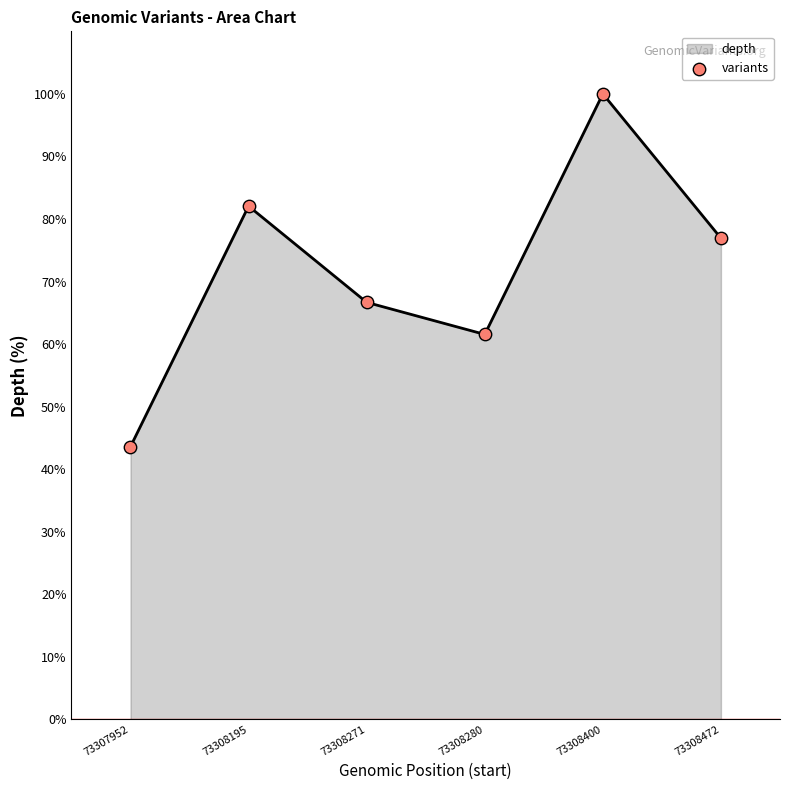

Between 73307952 and 73308271, which is larger?

73308271